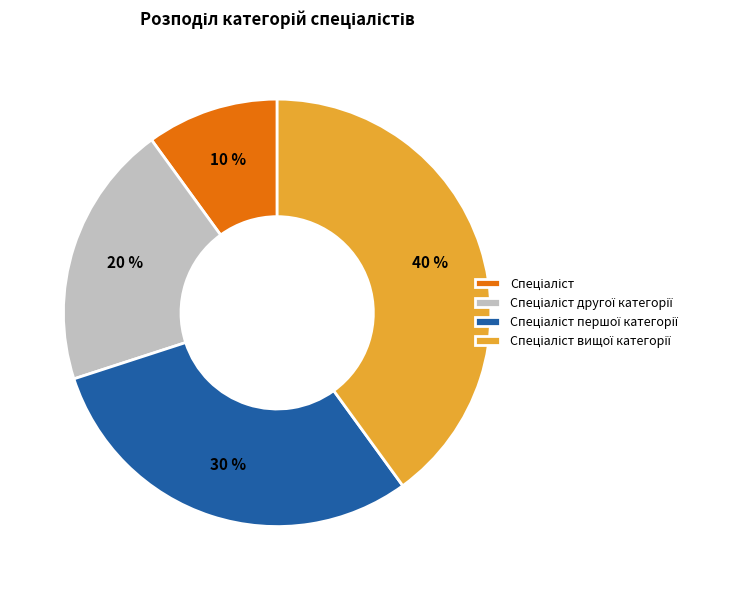

To the nearest percent, what is the average slice percentage?

25%